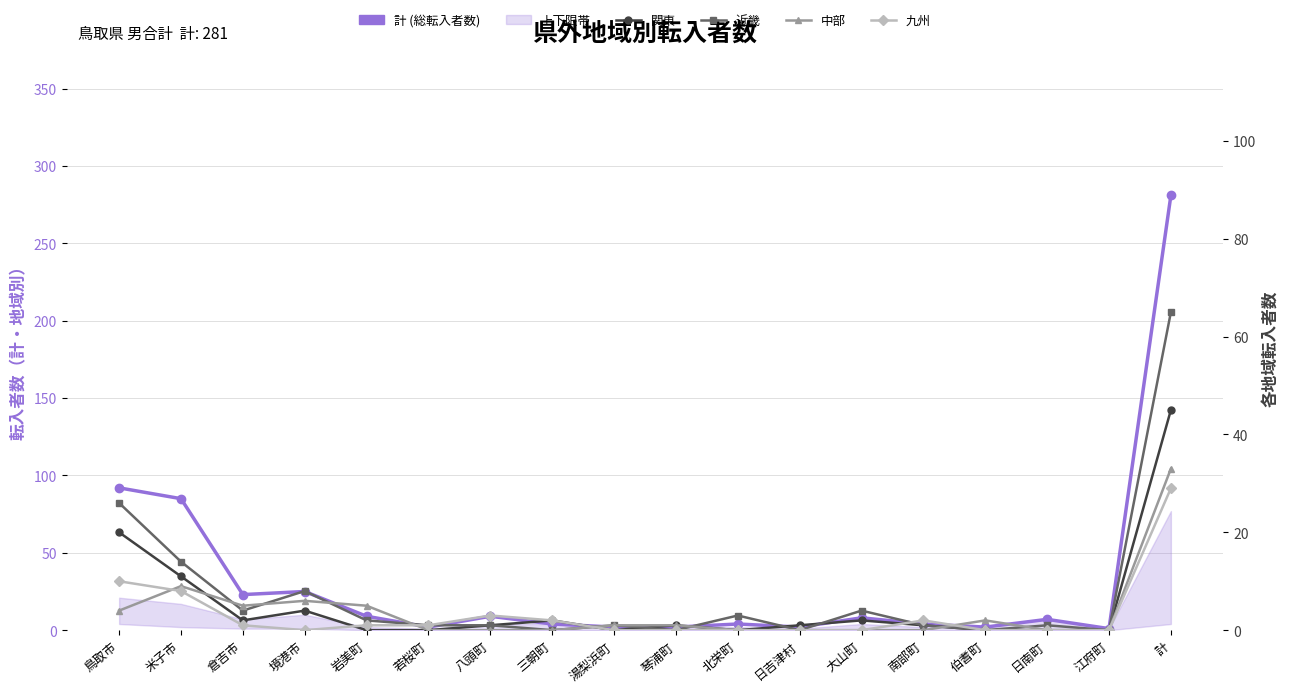

Rank the series by their maximum value, from highest to lowest.

計 (総転入者数), 近畿, 関東, 中部, 九州